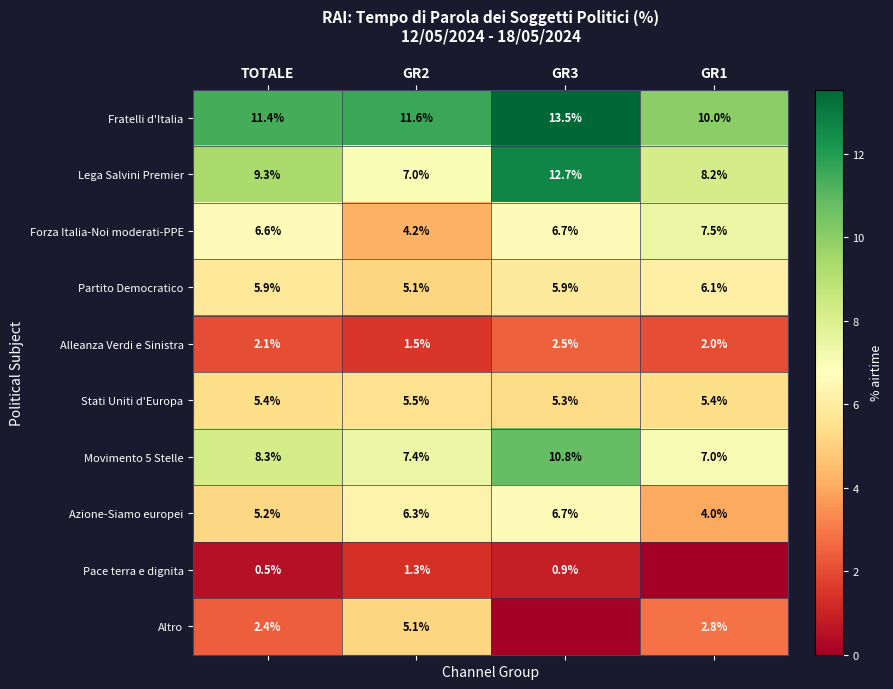

What is the spread (max minus min) of values at GR1?

10.0